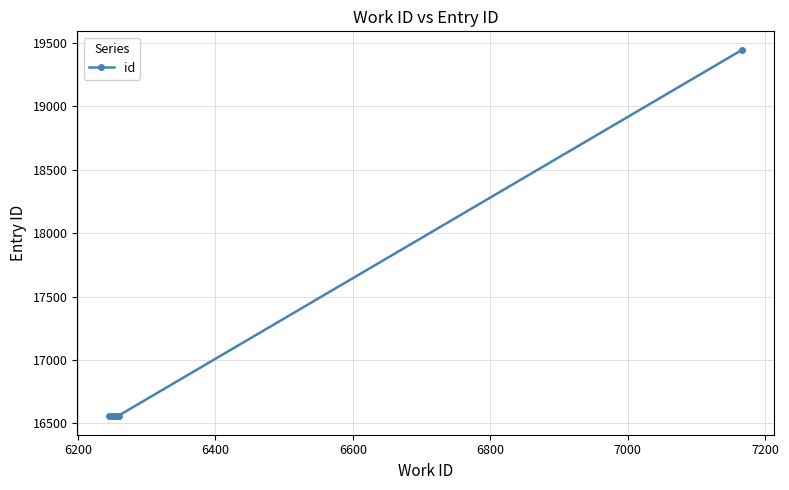

What is the maximum value shown in the chart?

19448